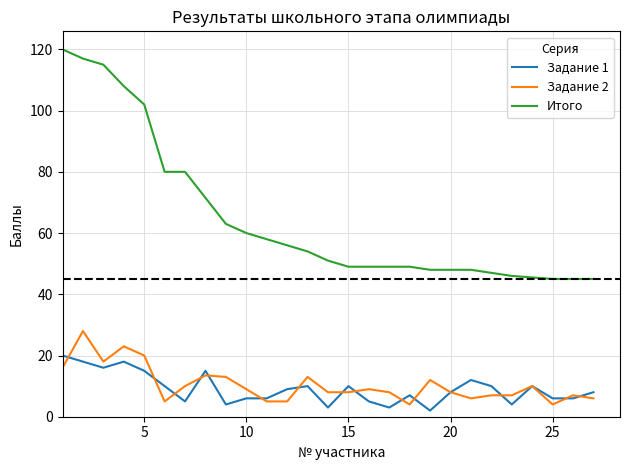

Which series ends up on top after the final intersection of Задание 2 and Задание 1?

Задание 1